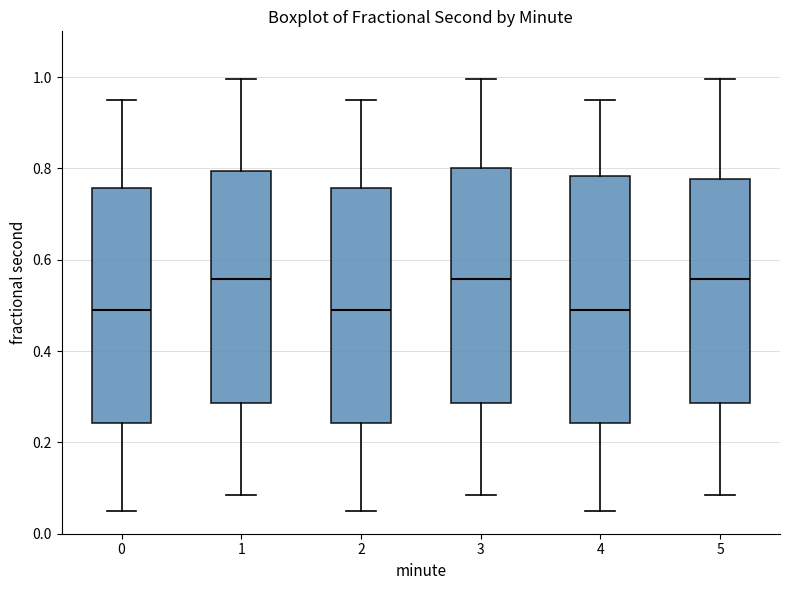

Where does the upper whisker of the box at x = 3 end on the y-axis? The values are not printed on the chart, so give them approximately, as read against the axis.

1.00